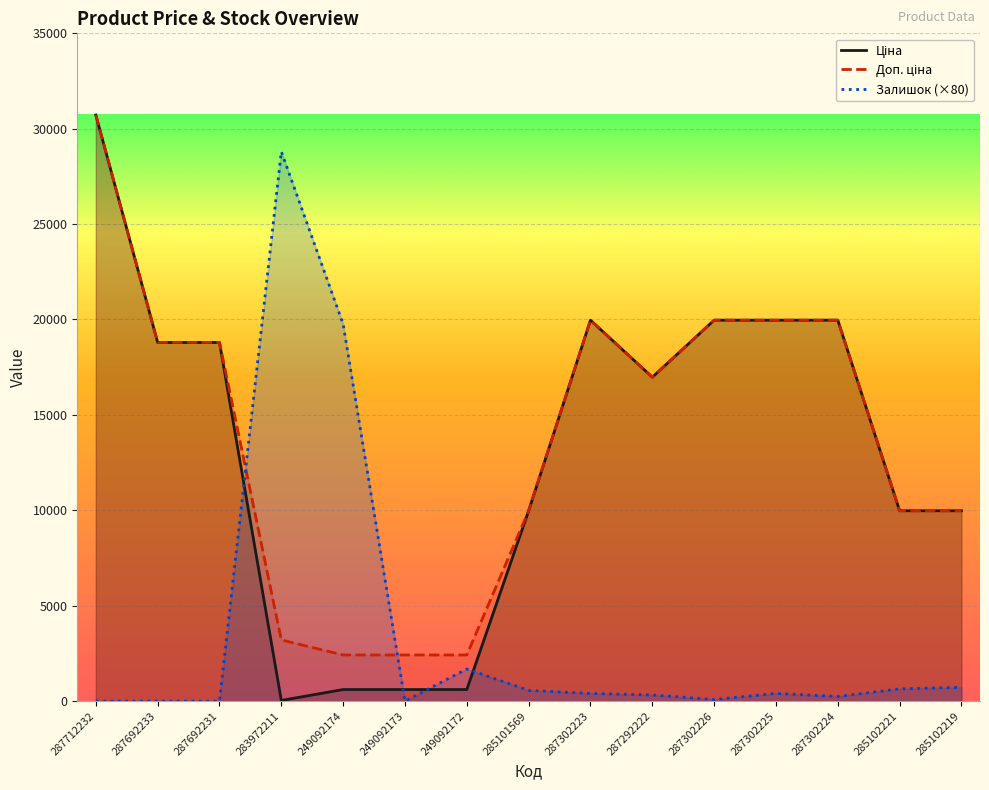

What is the average value of the Ціна series?

13127.5